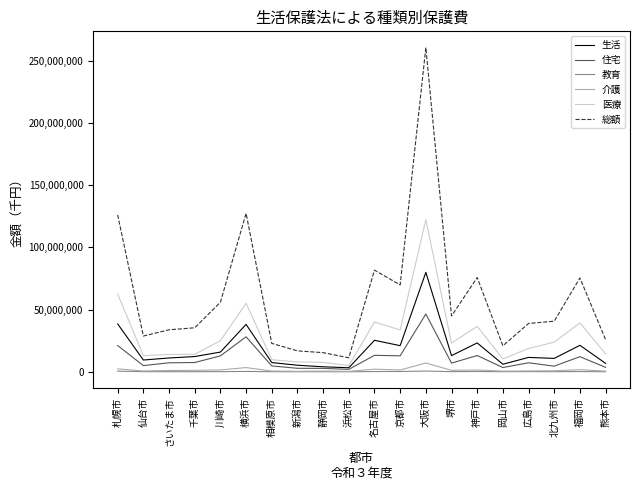

What is the average value of the 医療 series?

28792687